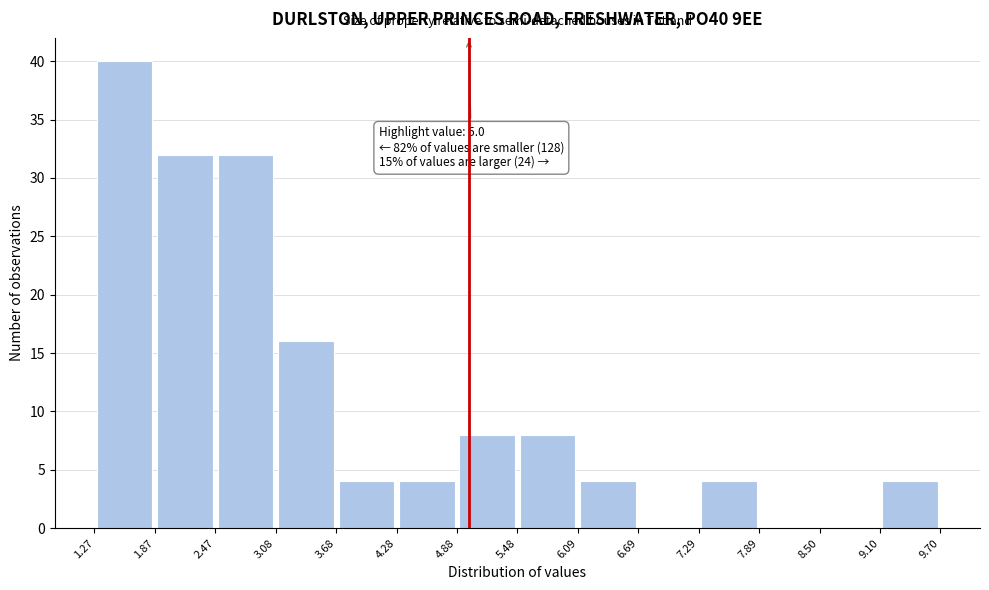

Which range on the x-axis has the tallest bar?

1.27 to 1.87